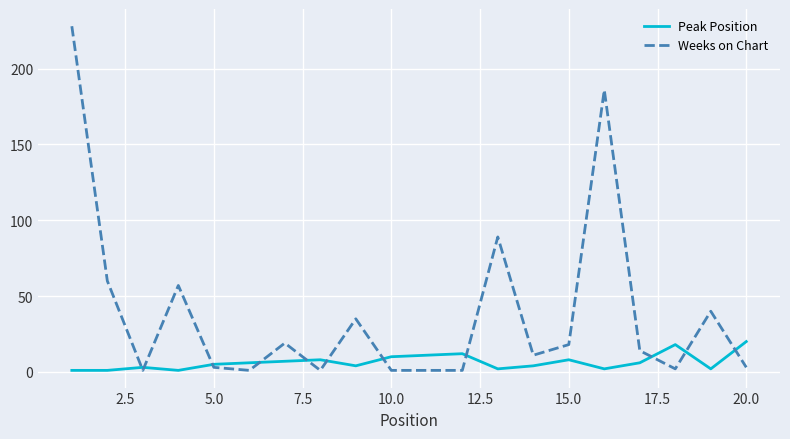

After their last crossing, which series has the higher values: Peak Position or Weeks on Chart?

Peak Position